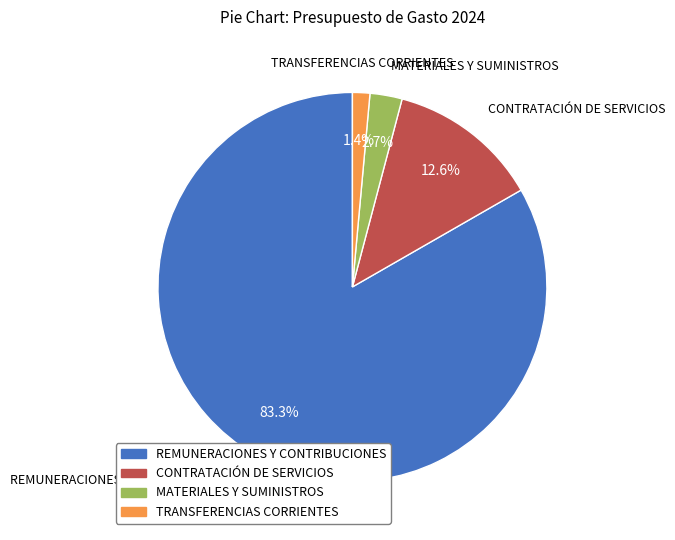

Does any single category account for the majority?

Yes